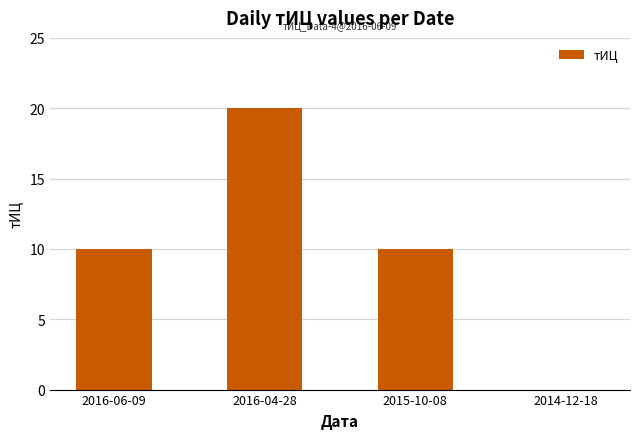

How many data points does each series have?

4